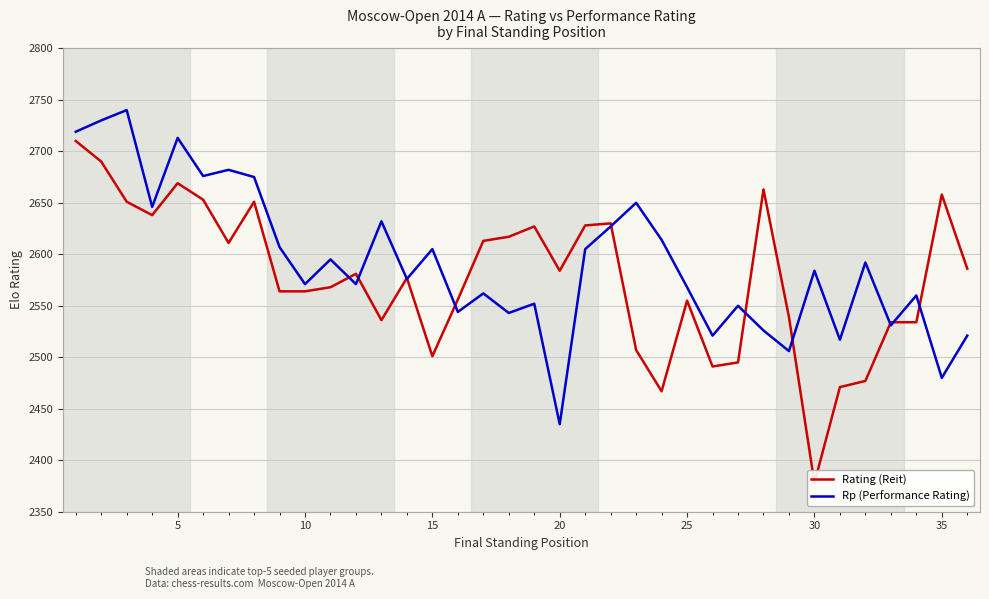

Does the chart display data point markers on the line(s)?

No